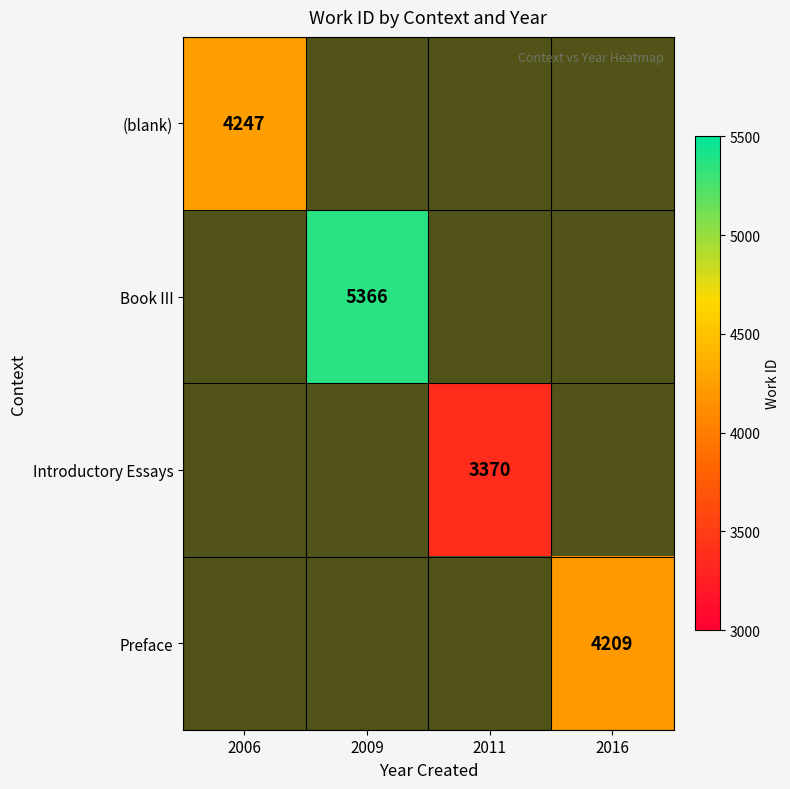

Which series has the widest spread of values?

(blank)